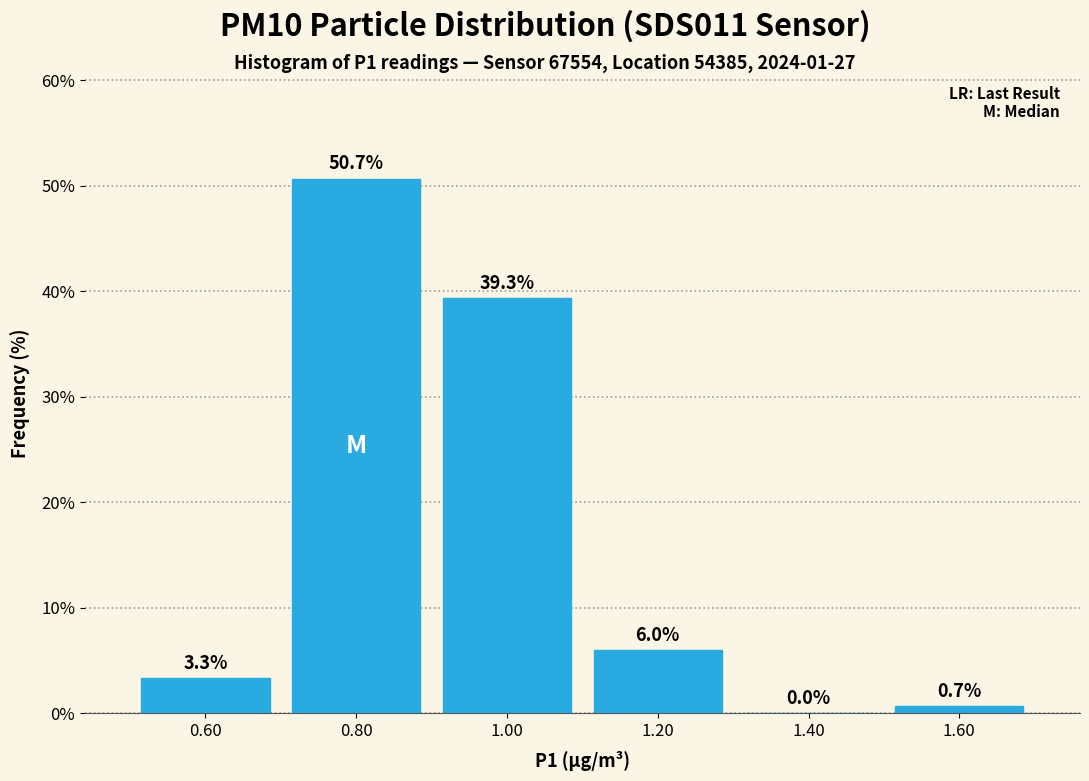

Reading left to right, list every bar in this chart as the range it spans on the x-axis followed by its height.

0.5 to 0.7: 3.3
0.7 to 0.9: 50.7
0.9 to 1.1: 39.3
1.1 to 1.3: 6.0
1.3 to 1.5: 0.0
1.5 to 1.7: 0.7